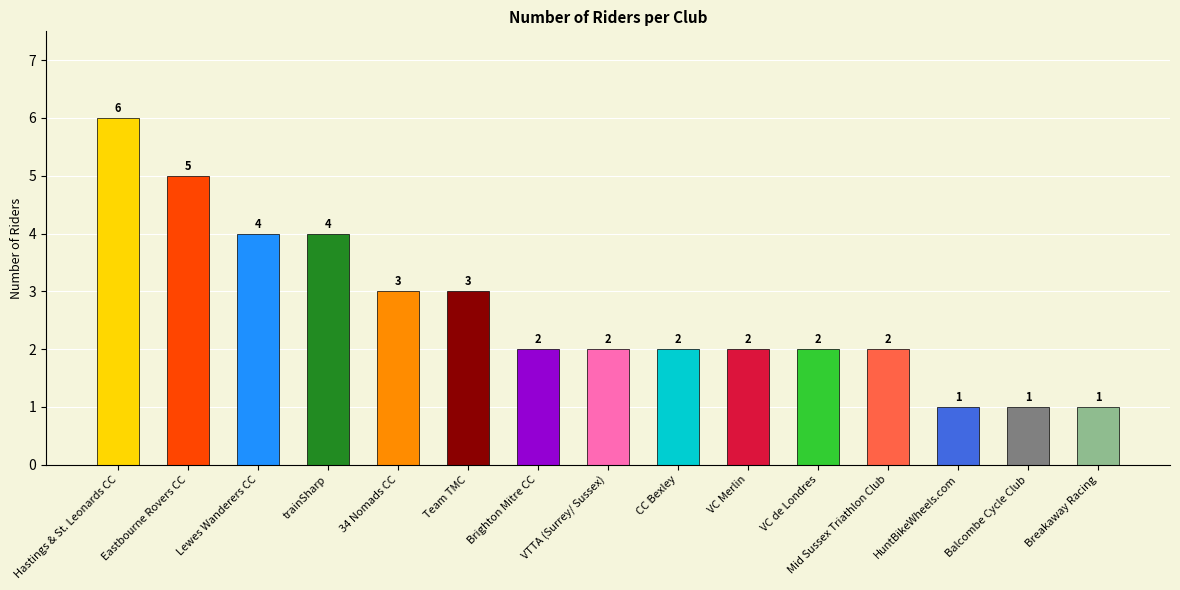

What is the label of the 9th bar from the left?

CC Bexley